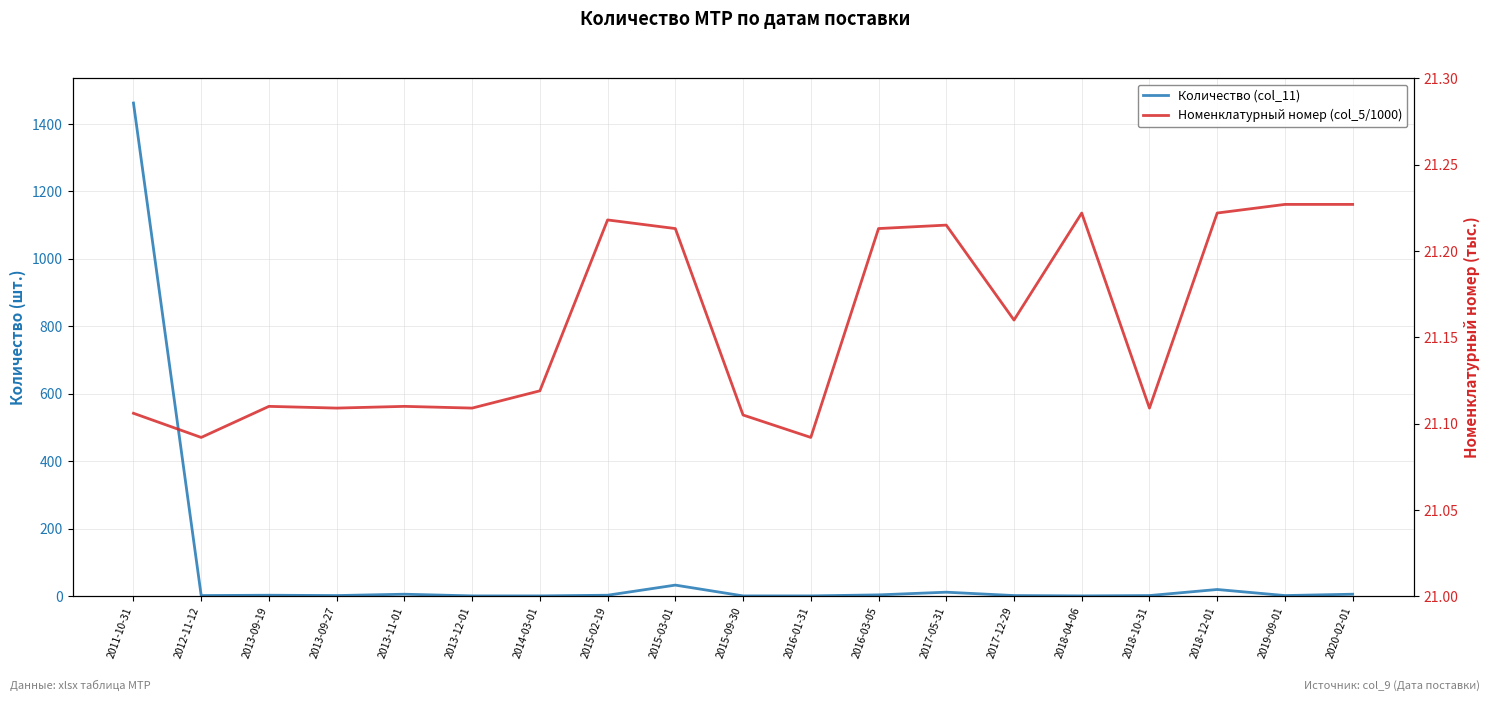

What is the greatest value displayed?

1462.0